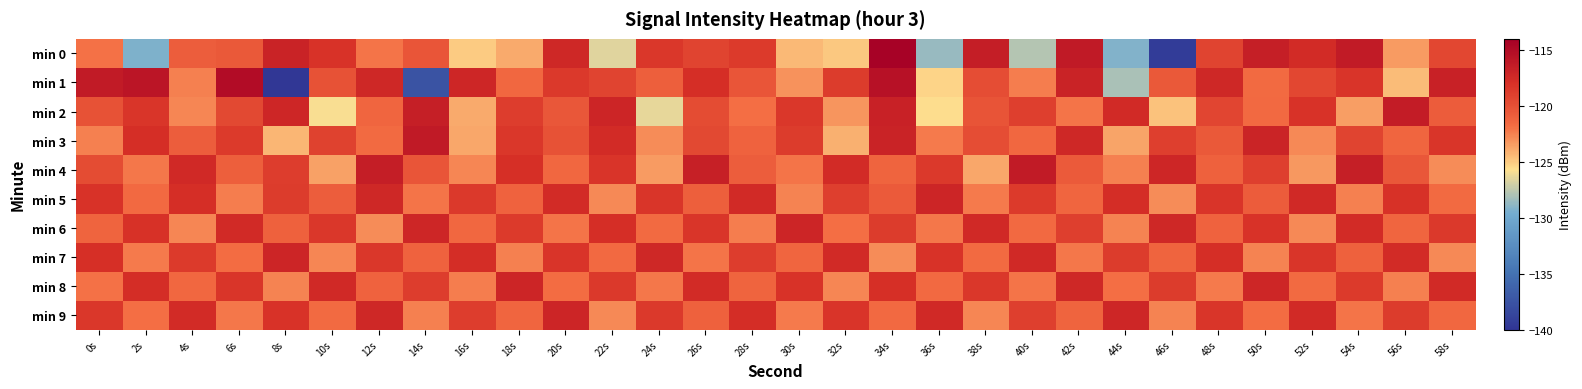

Between 48s and 0s, which is larger?

48s